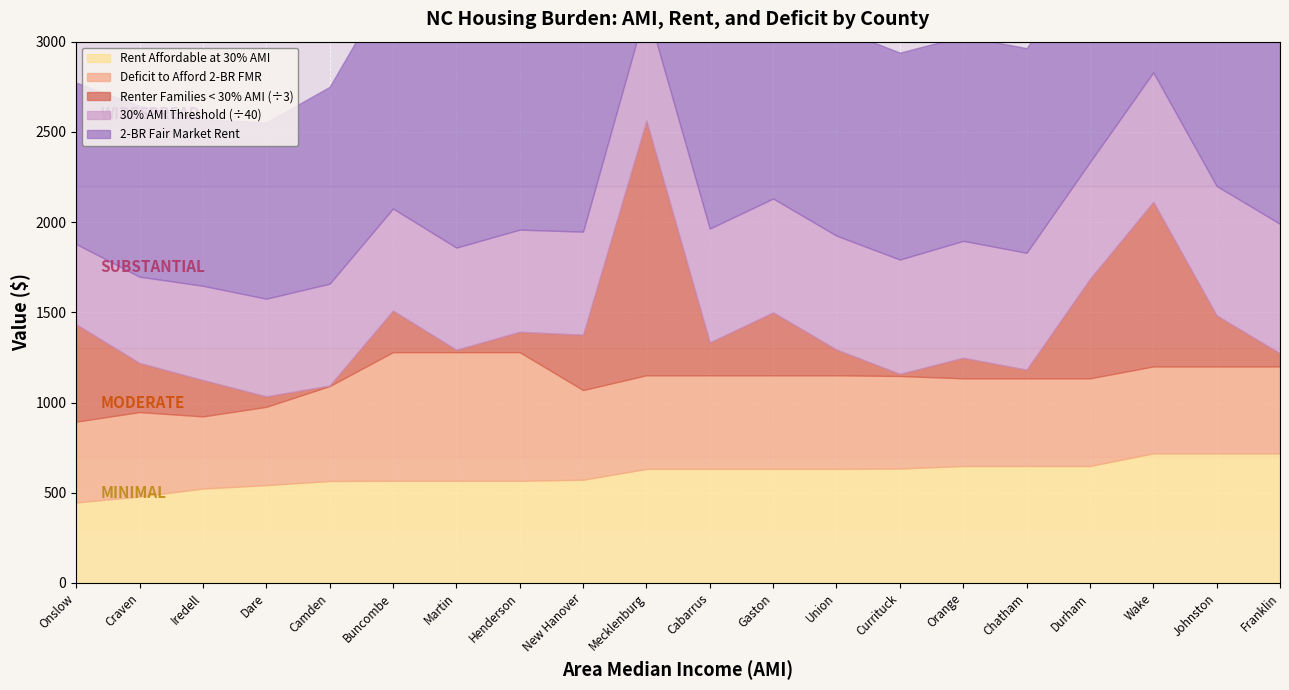

At which category is the sum across all series the highest?

Wake